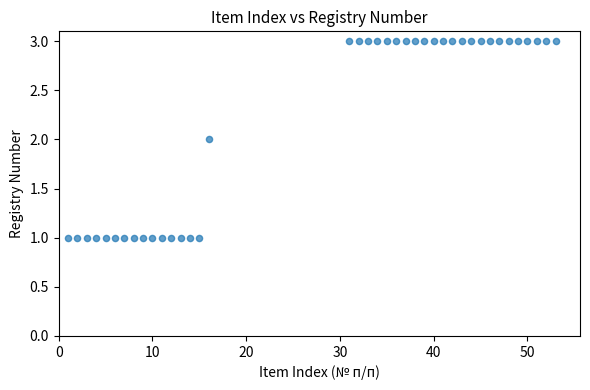

What is the range of X values (max minus min)?

52